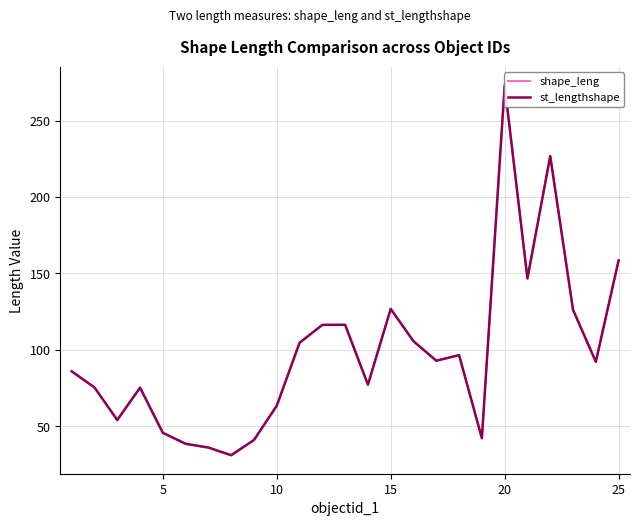

List the series in order of their overall mean, highest first.

st_lengthshape, shape_leng